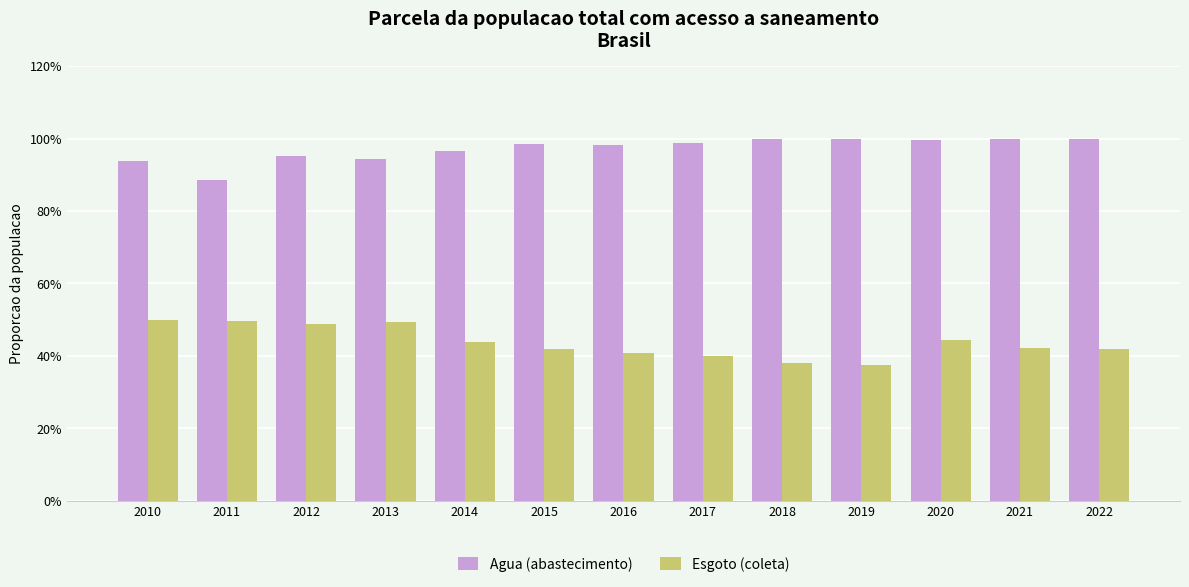

True or false: Esgoto (coleta) has a value of 0.6 at 2022.

False